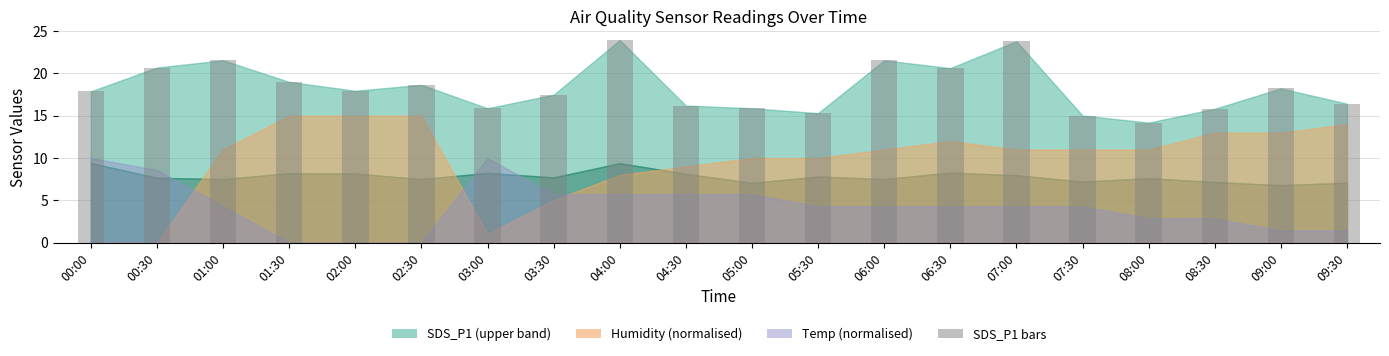

Count the number of categories in the chart.

20